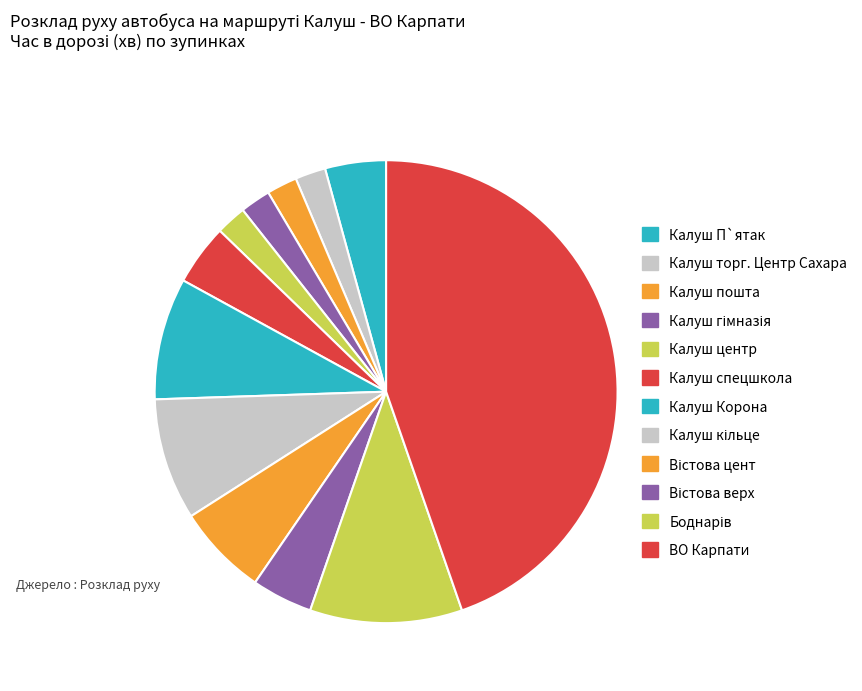

The Калуш кільце slice represents 9% of the pie. True or false?

True